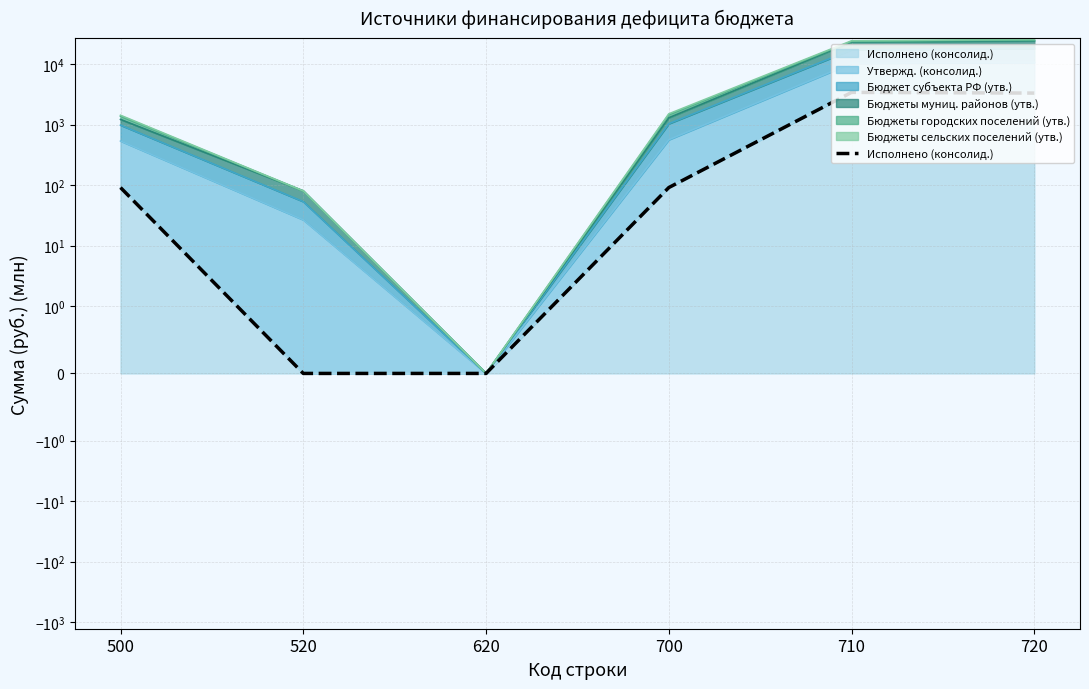

True or false: the data shows 91.5 at 500.

True